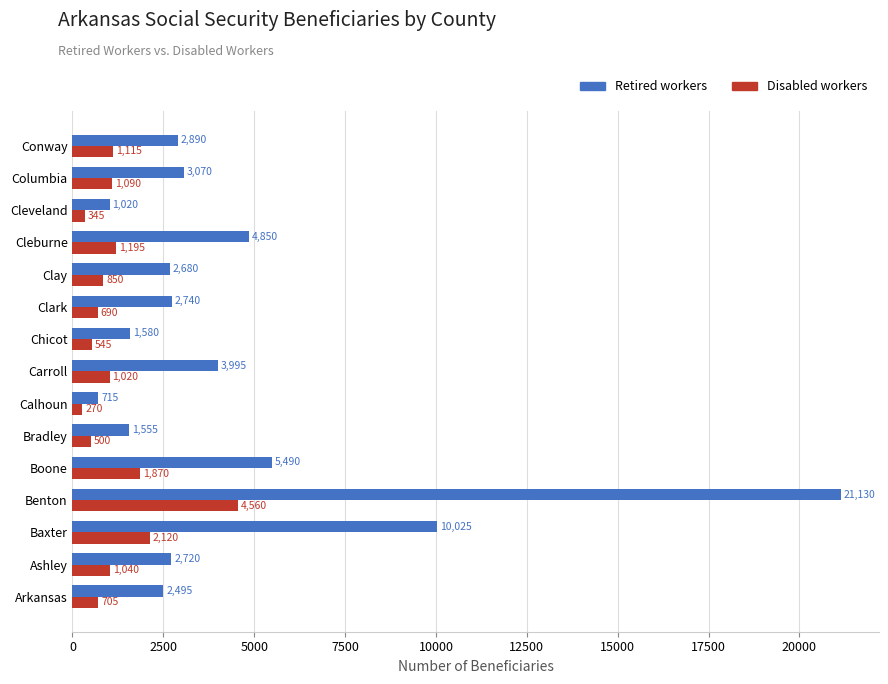

What are all the series names shown in the legend?

Retired workers, Disabled workers